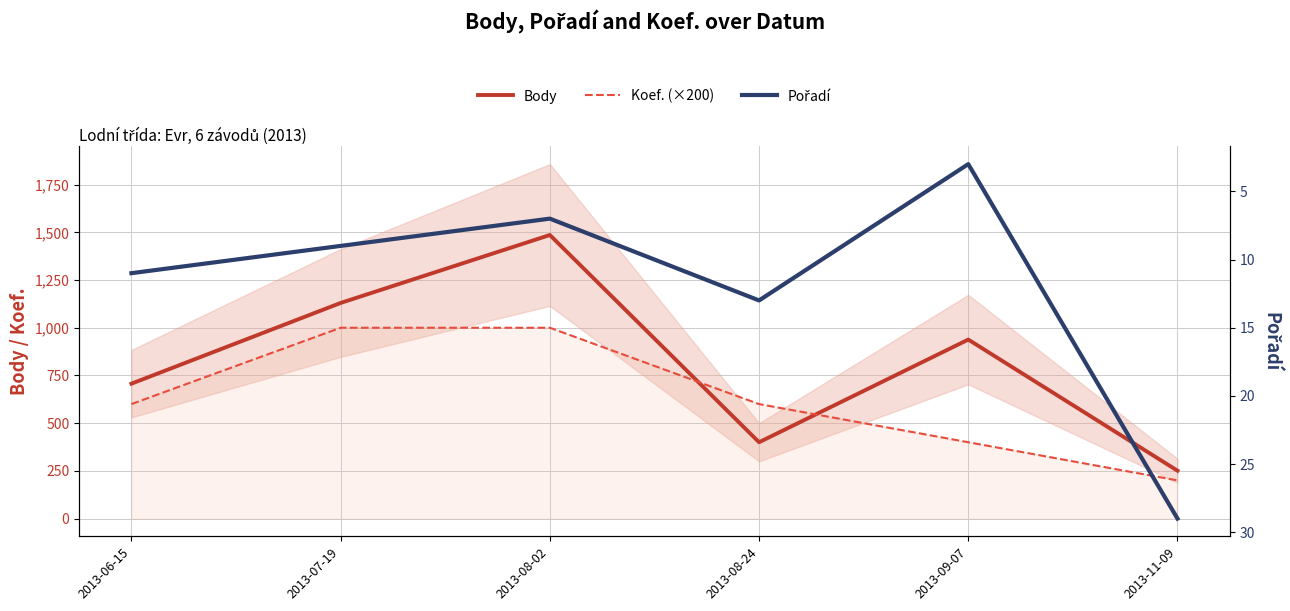

What is the label of the 6th point from the right?

2013-06-15